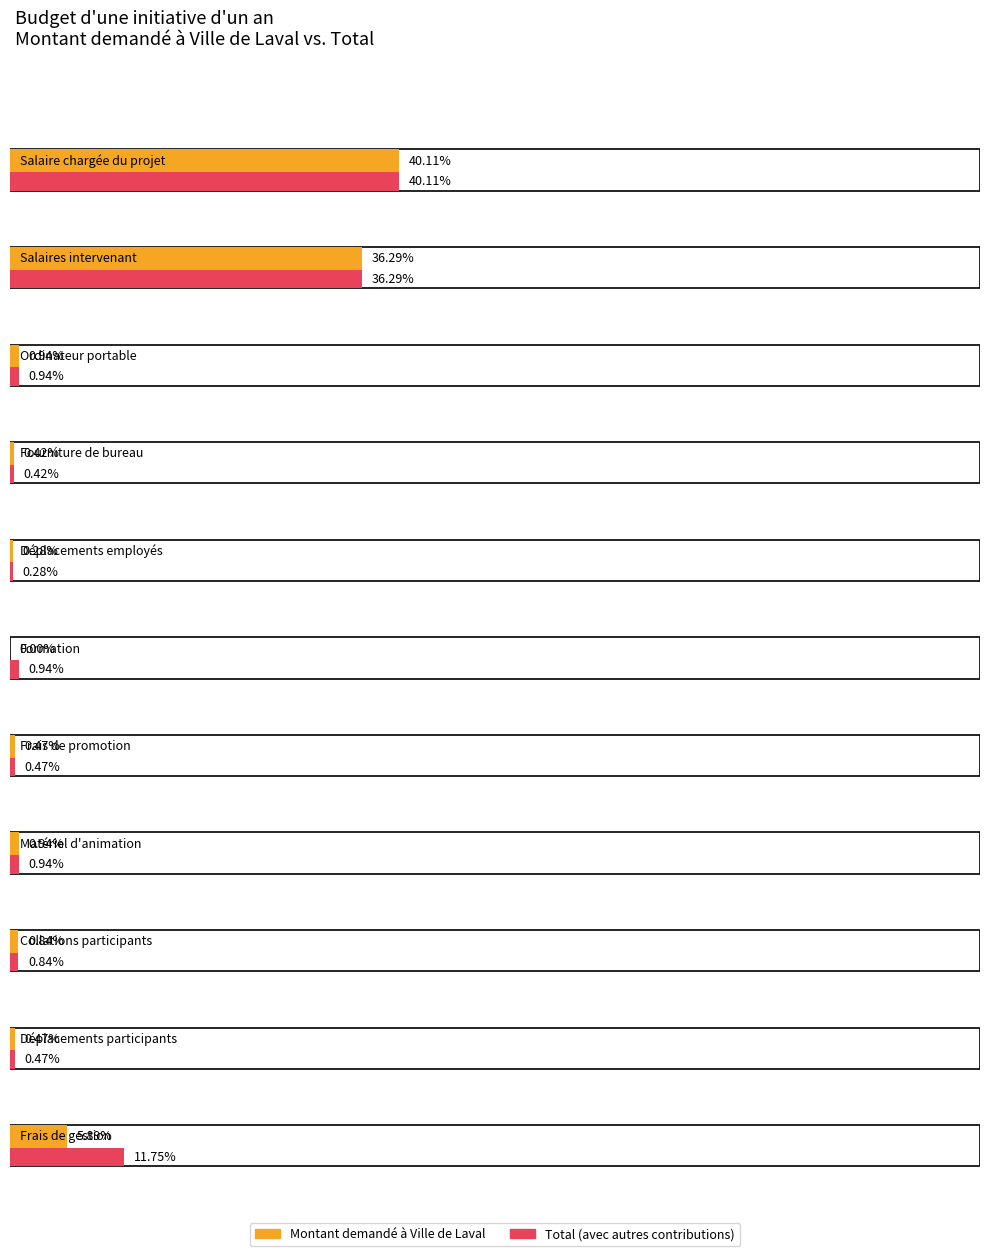

What position from the left is Salaires intervenant?

2